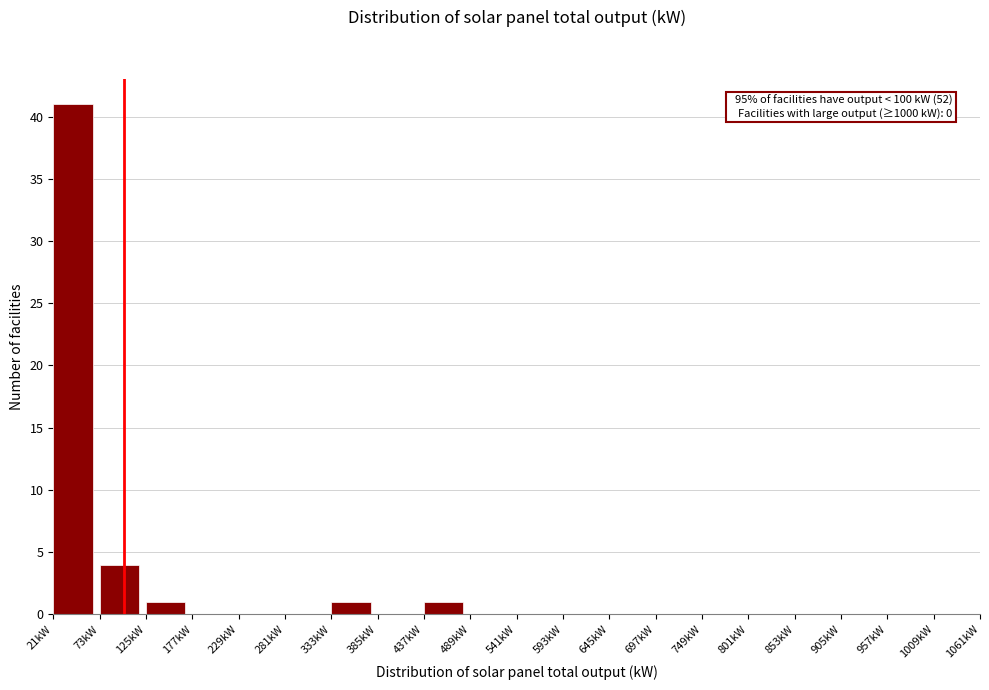

Which range on the x-axis has the tallest bar?

21 to 73